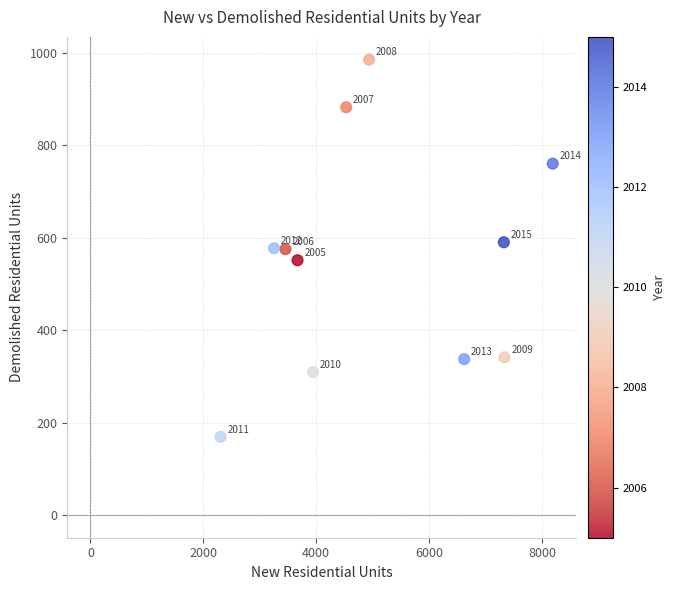

What is the range of Y values (max minus min)?

816